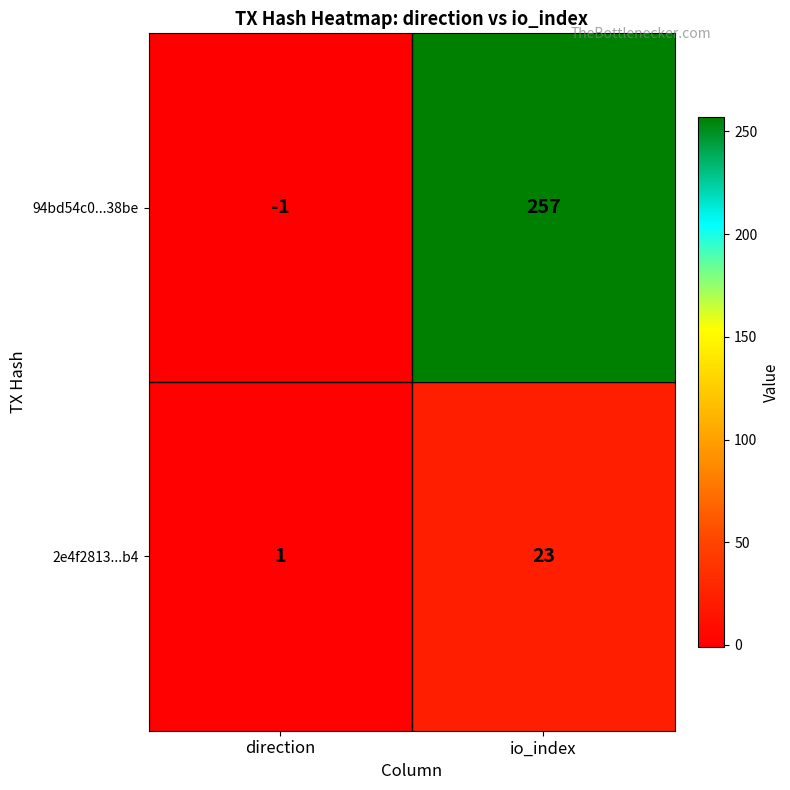

The 2e4f2813...b4 series shows 1 at direction. True or false?

True